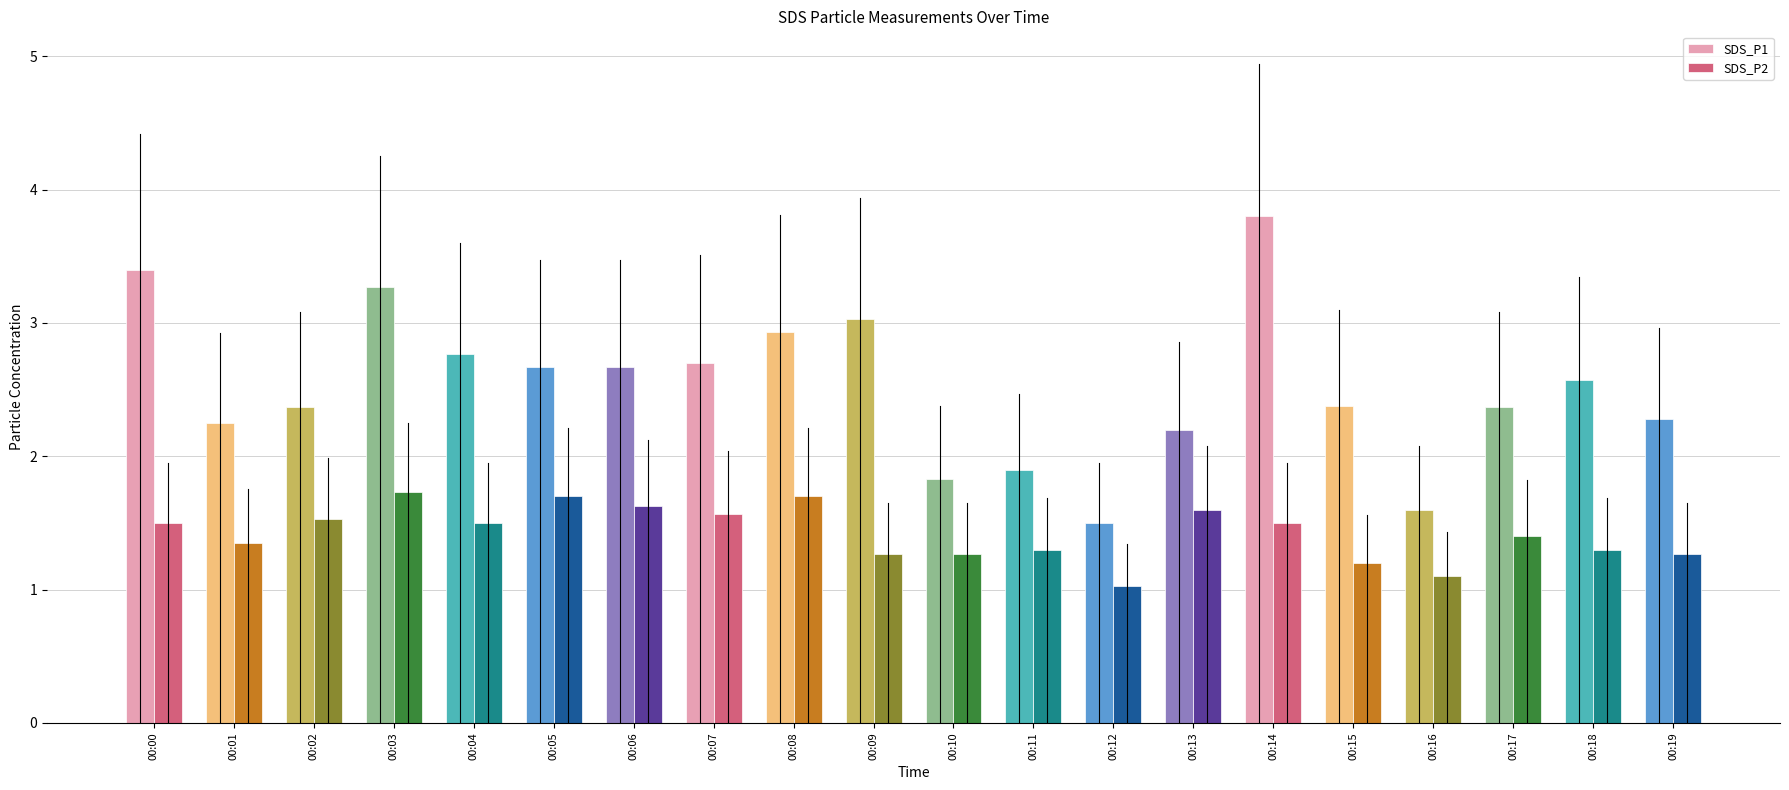

Which series changed the most between 00:01 and 00:17?

SDS_P1